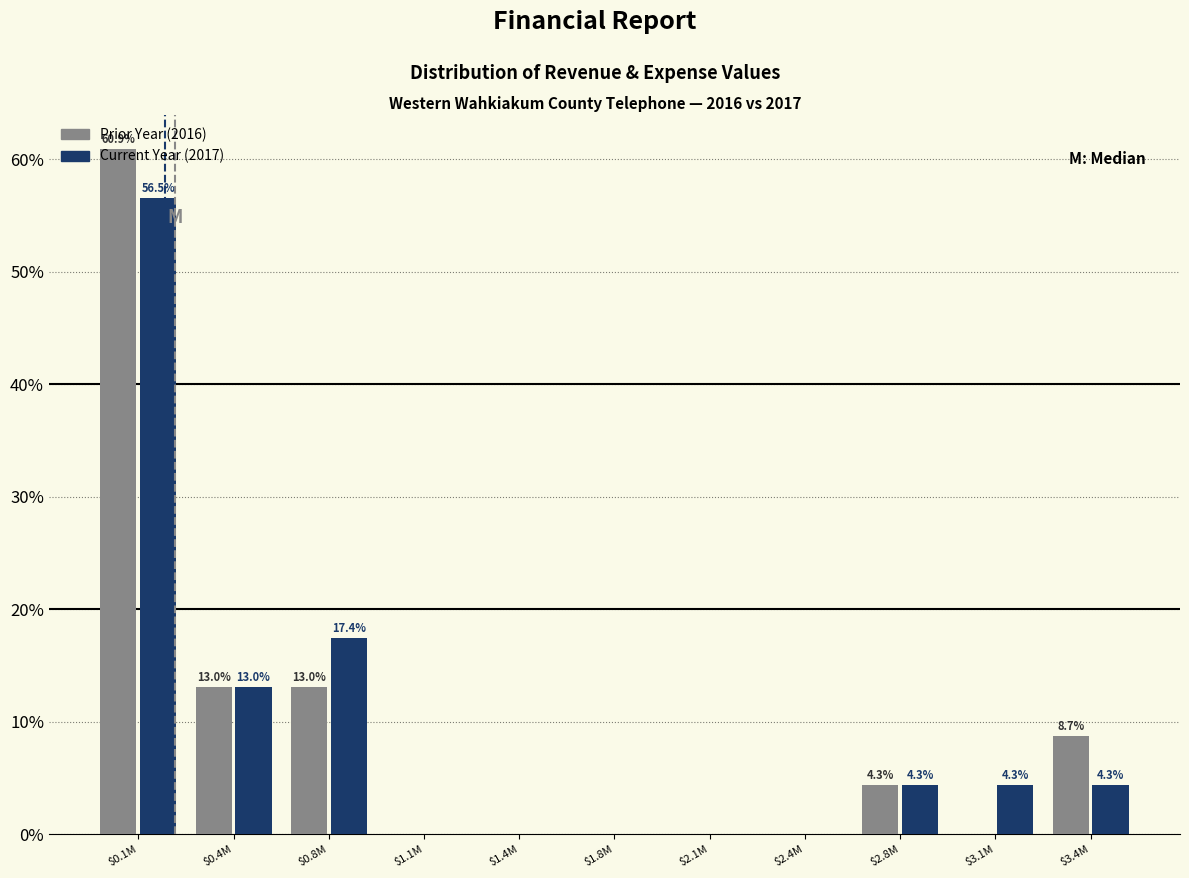

What is the maximum value for Prior Year (2016)?

60.9